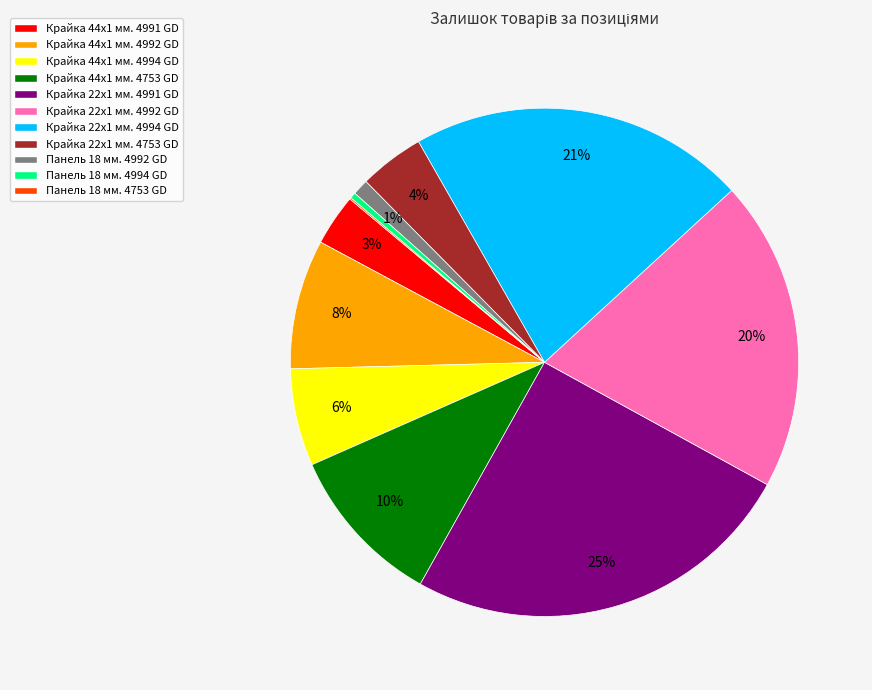

Do Панель 18 мм. 4992 GD and Крайка 44x1 мм. 4991 GD together represent more than half of the pie?

No